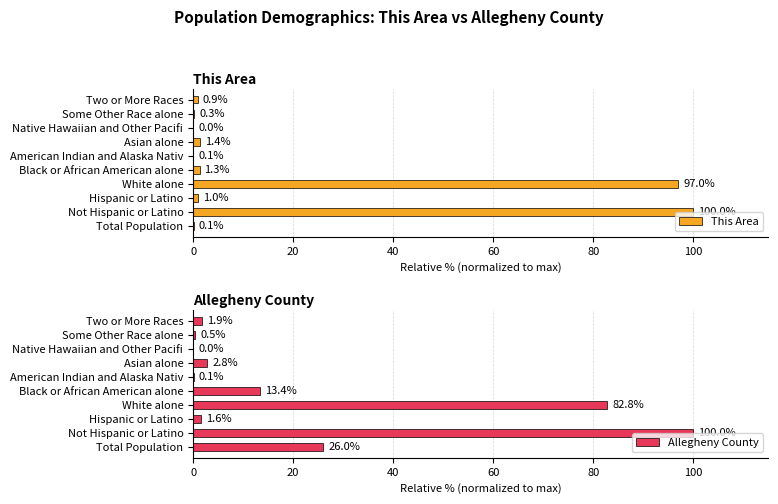

The This Area series shows 100.0 at Not Hispanic or Latino. True or false?

True